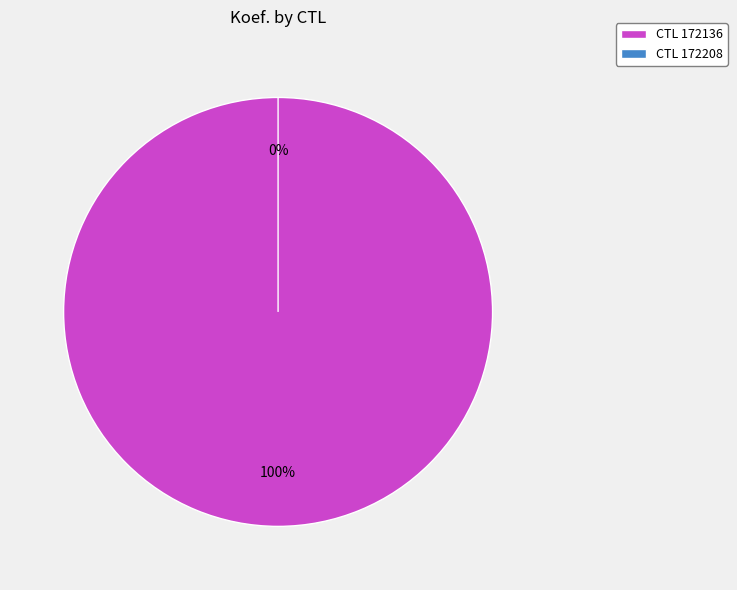

What percentage is the 172136 slice, to the nearest percent?

100%